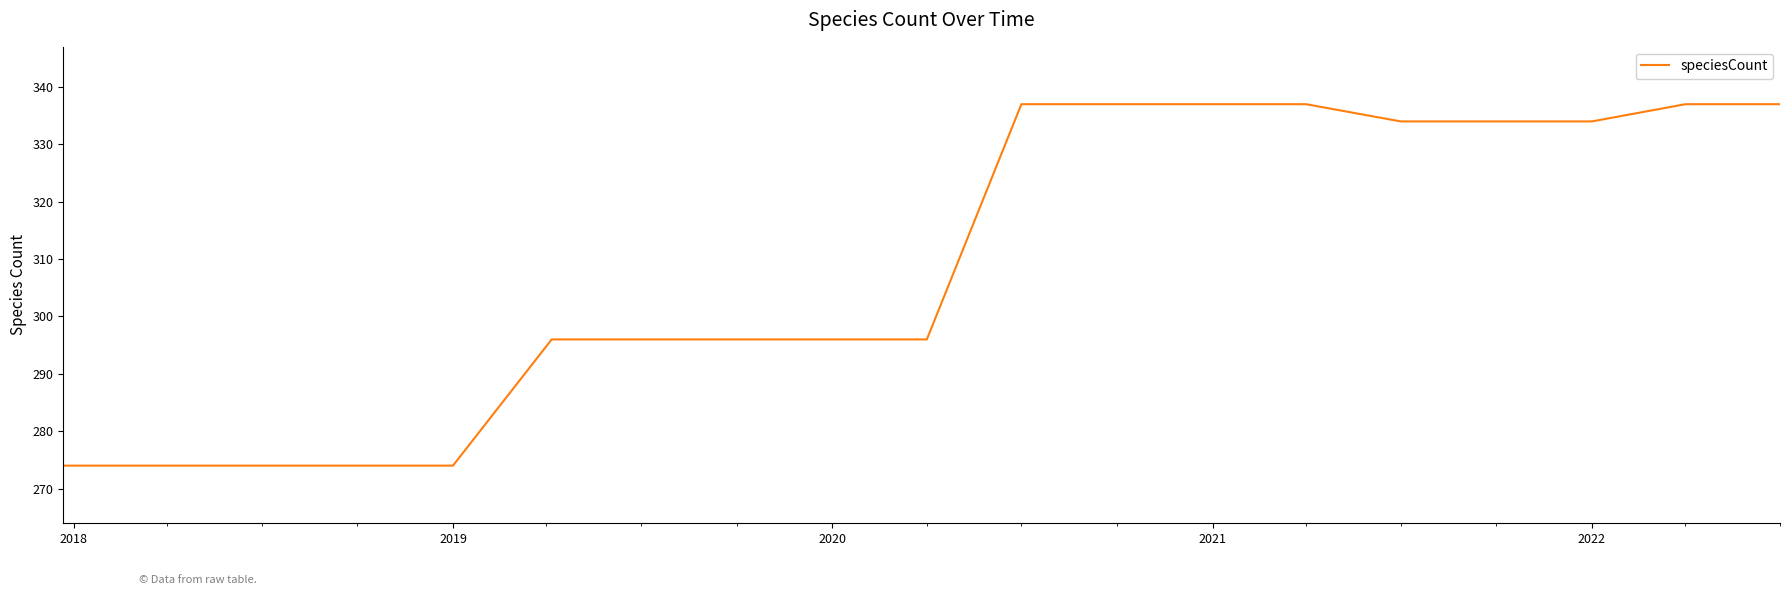

What is the maximum value shown in the chart?

337